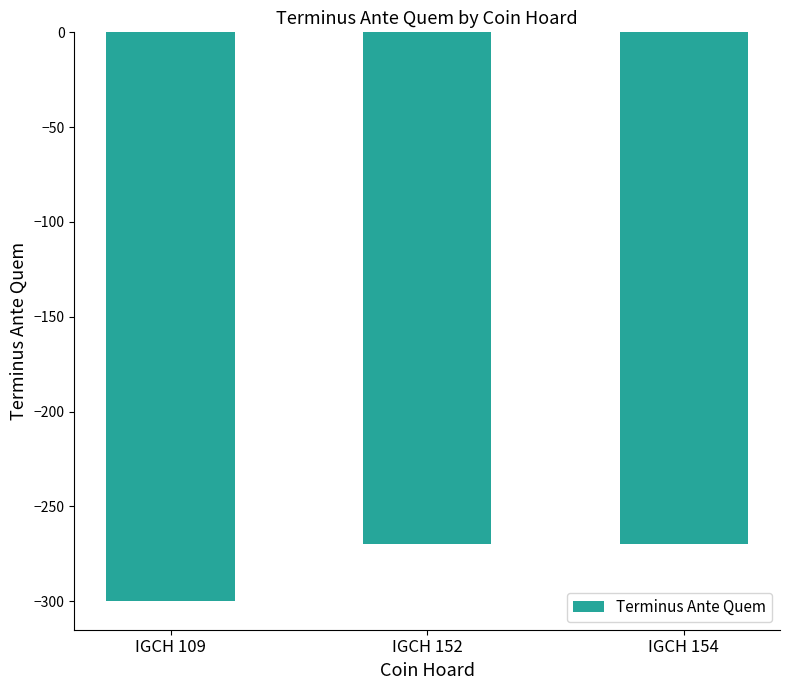

How many bars are there in total?

3